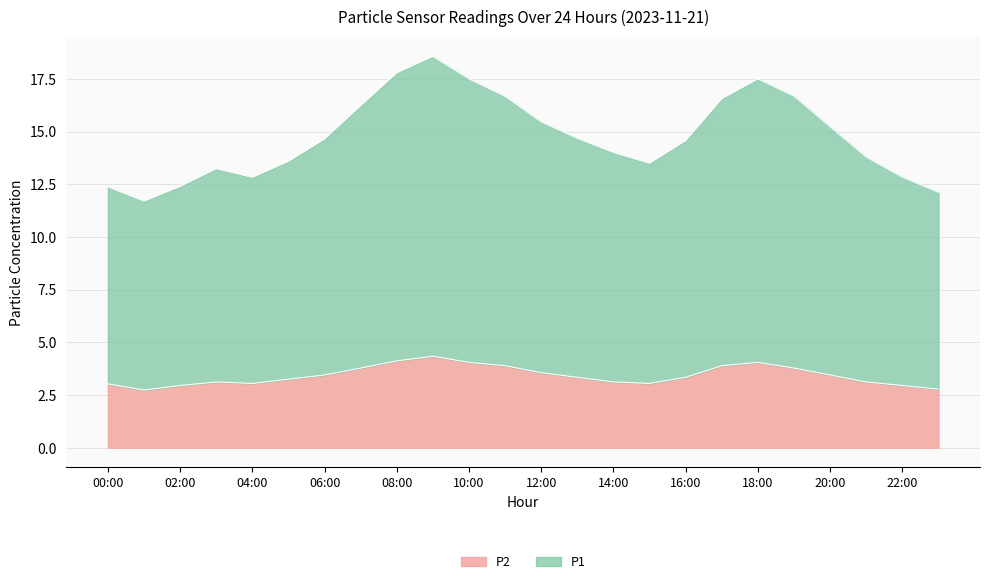

Which series has the largest range (max minus min)?

P1